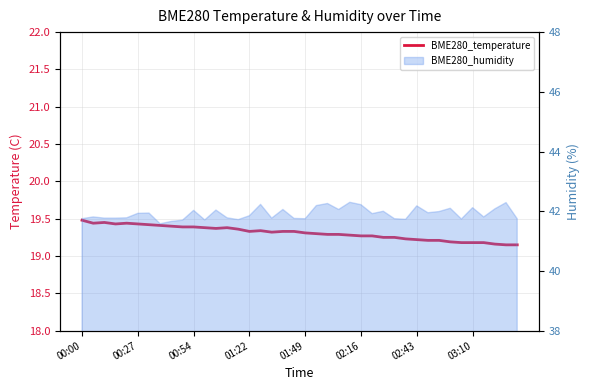

What is the sum of all values?

772.4